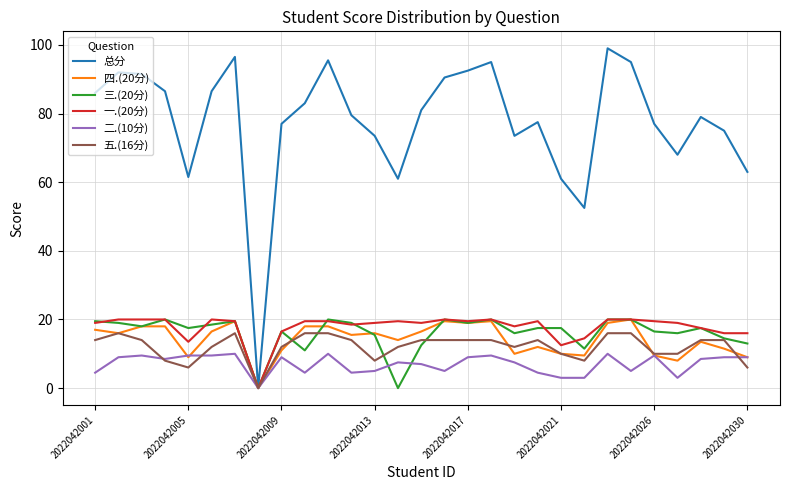

Which series has the largest total across all categories?

总分